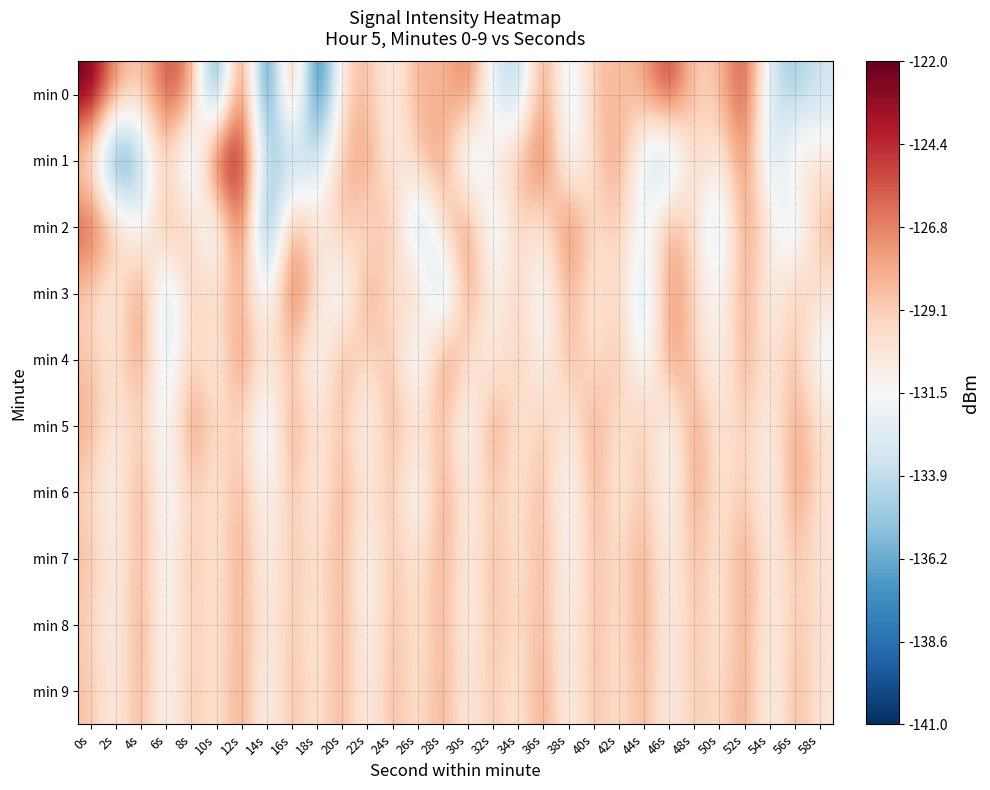

At 54s, list the series in order from largest to smallest.

min 2, min 4, min 7, min 8, min 5, min 3, min 9, min 6, min 0, min 1